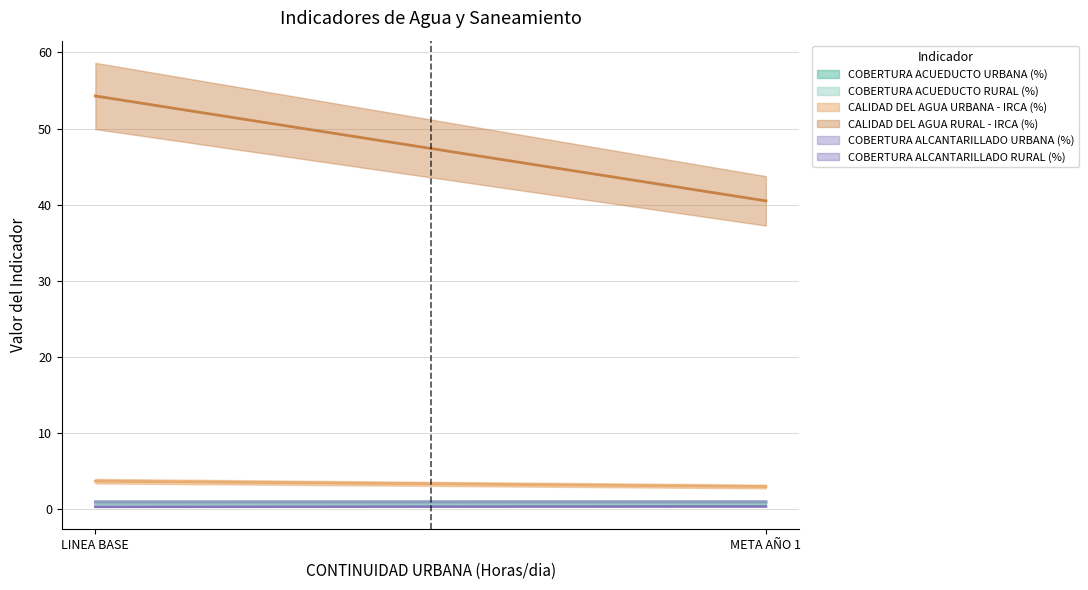

Reading left to right, what are all the values shown in this chart?

COBERTURA ACUEDUCTO URBANA (%): LINEA BASE=1.0	META AÑO 1=1.0
COBERTURA ACUEDUCTO RURAL (%): LINEA BASE=0.8	META AÑO 1=0.8
CALIDAD DEL AGUA URBANA - IRCA (%): LINEA BASE=3.7	META AÑO 1=3.0
CALIDAD DEL AGUA RURAL - IRCA (%): LINEA BASE=54.3	META AÑO 1=40.5
COBERTURA ALCANTARILLADO URBANA (%): LINEA BASE=1.0	META AÑO 1=1.0
COBERTURA ALCANTARILLADO RURAL (%): LINEA BASE=0.3	META AÑO 1=0.4